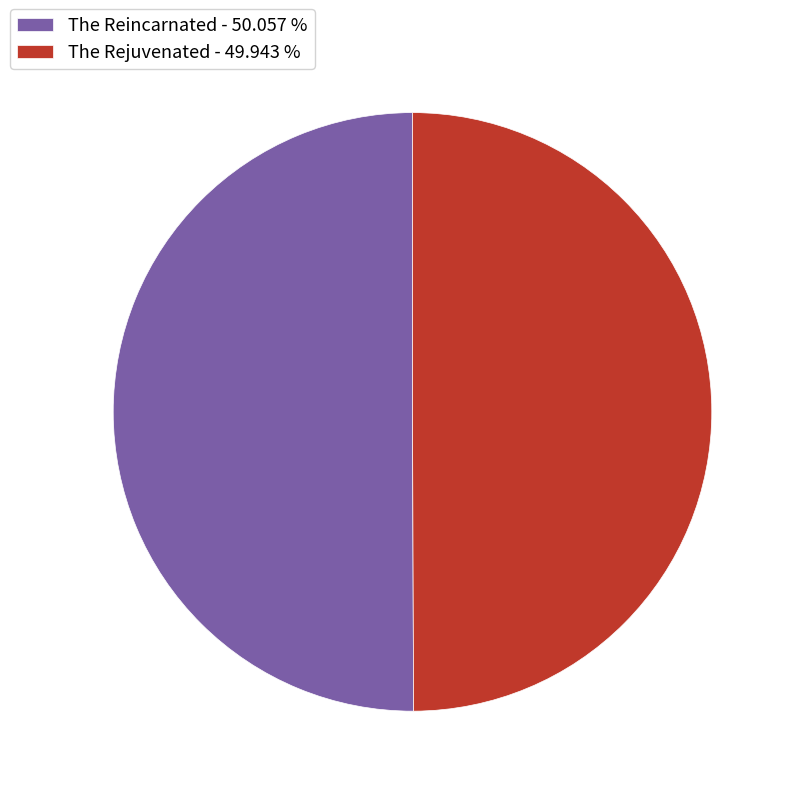

How many segments does this pie chart have?

2